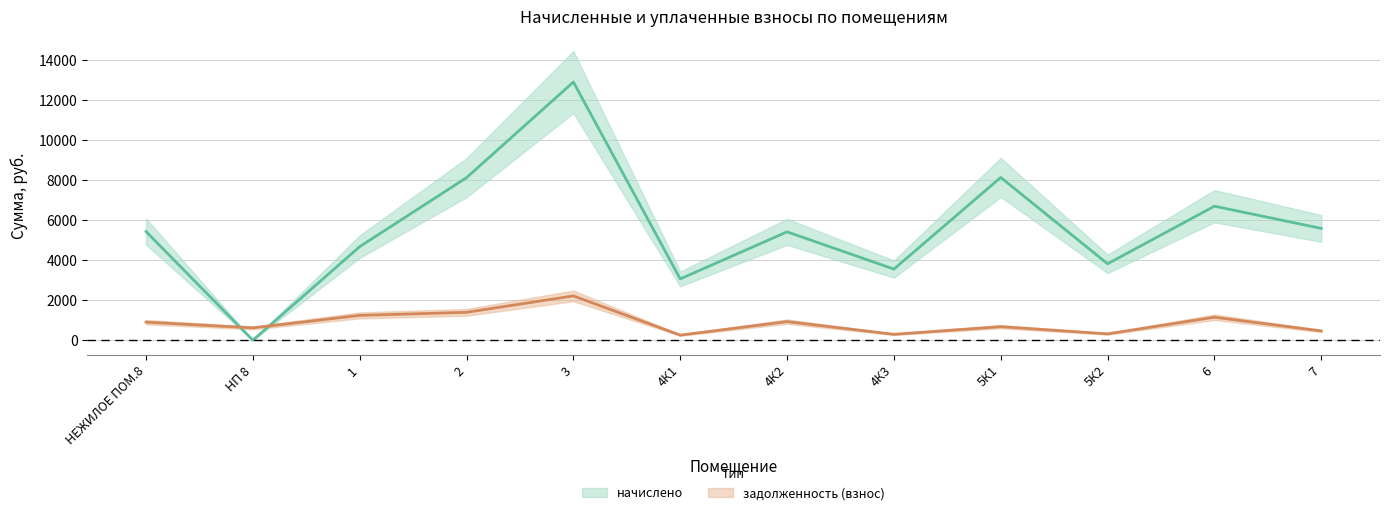

How many values in the задолженность (взнос) series exceed 904?

6